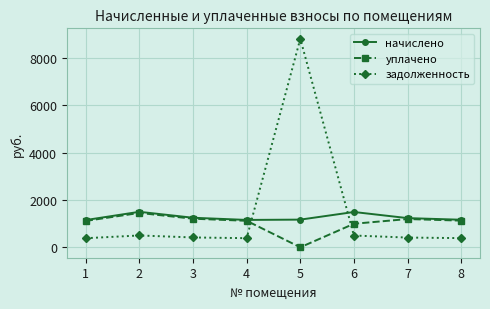

Which series changed the most between 1 and 5?

задолженность